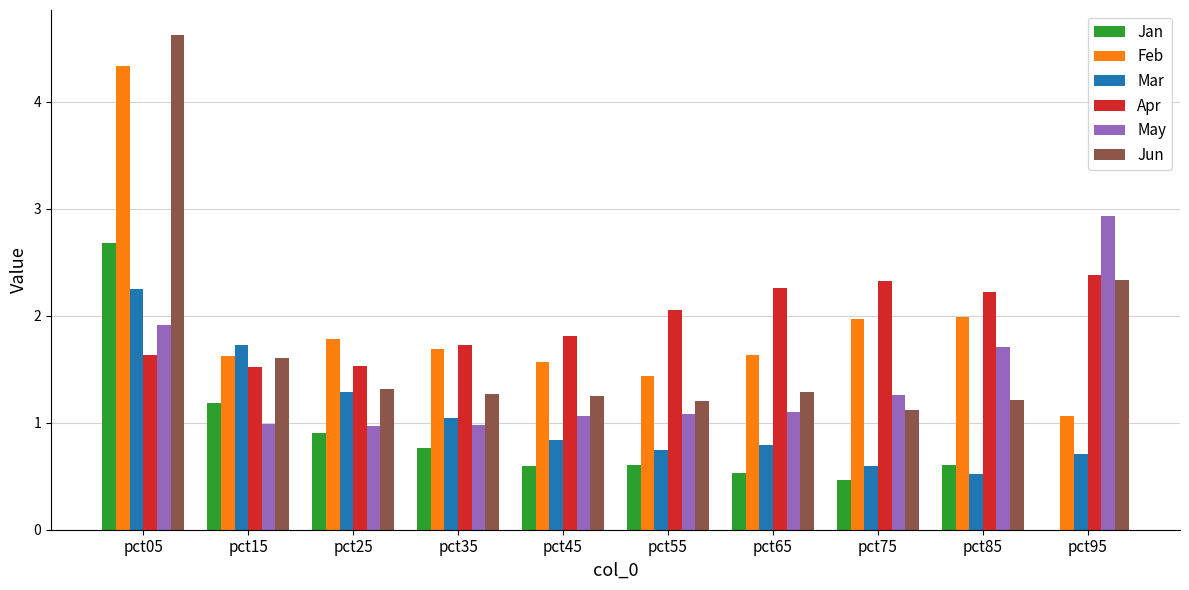

What is the maximum value for Mar?

2.2